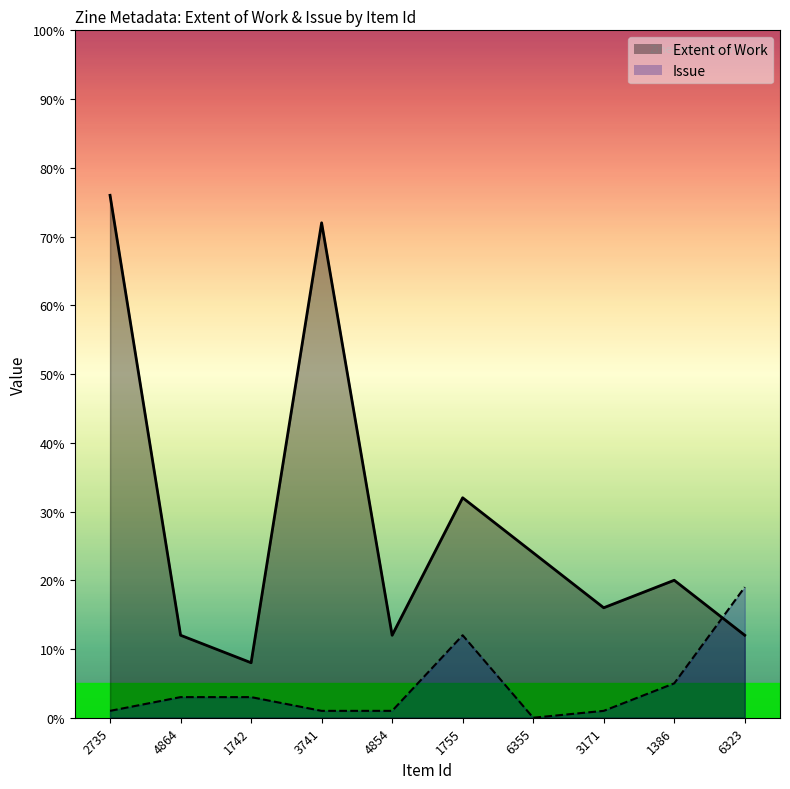

What is the label of the 5th point from the left?

4854